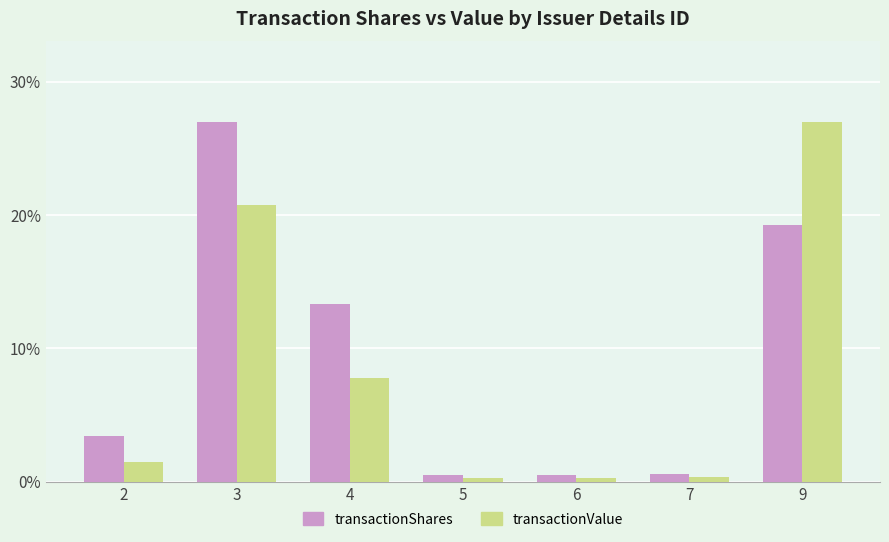

Which series changed the most between 2 and 7?

transactionShares